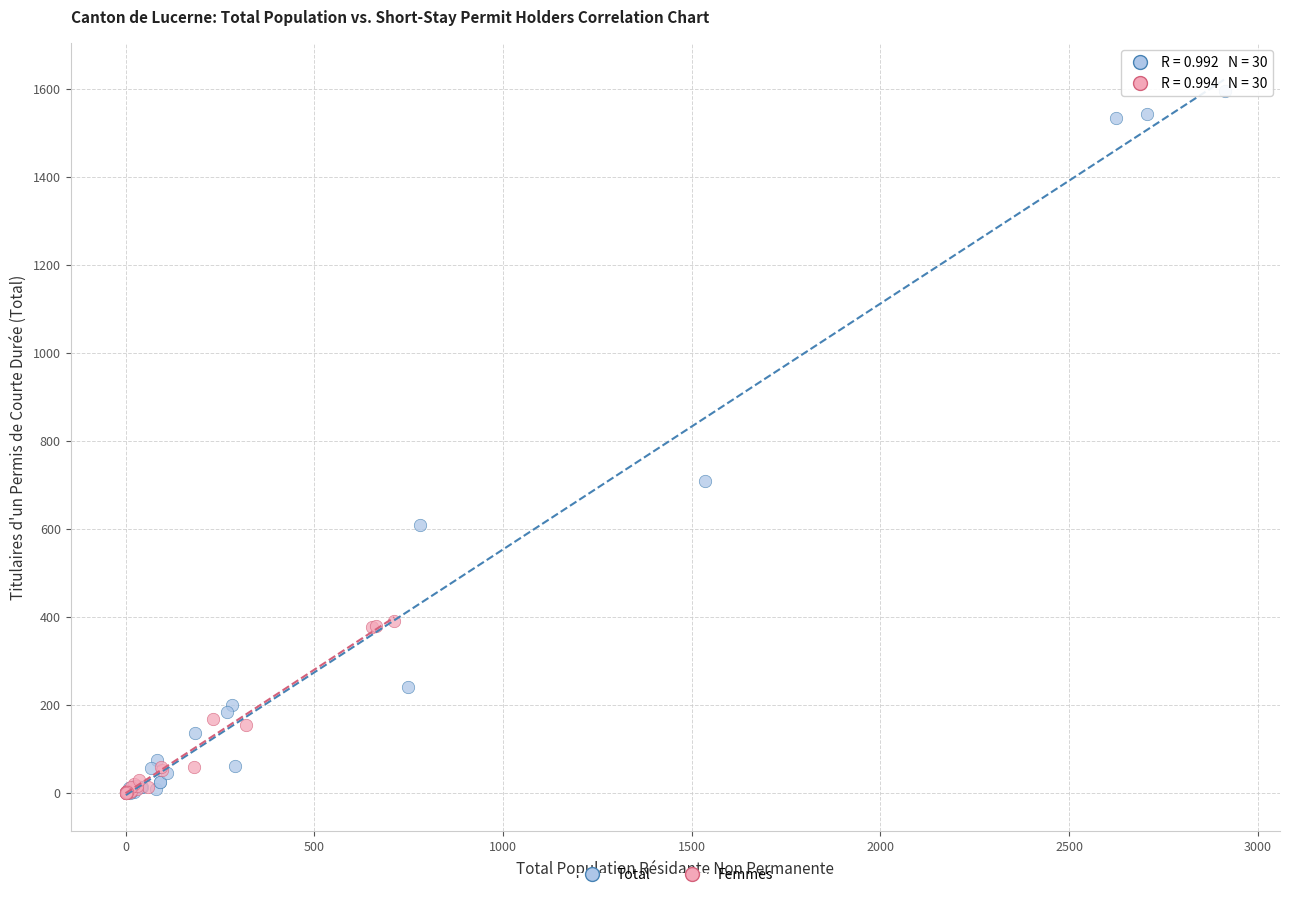

Which series has the widest spread of Y values?

Total